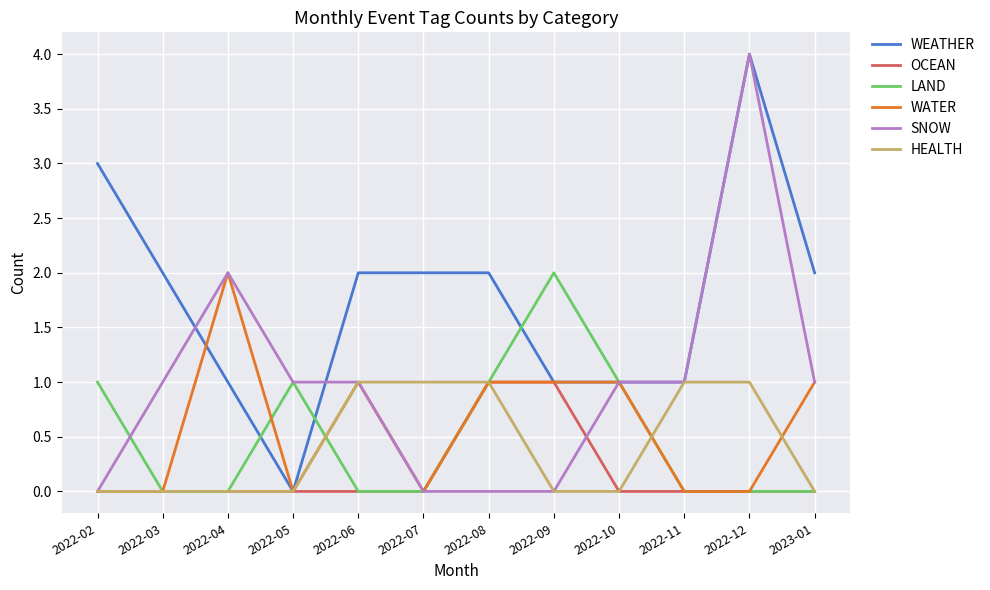

At which category is the sum across all series the highest?

2022-12